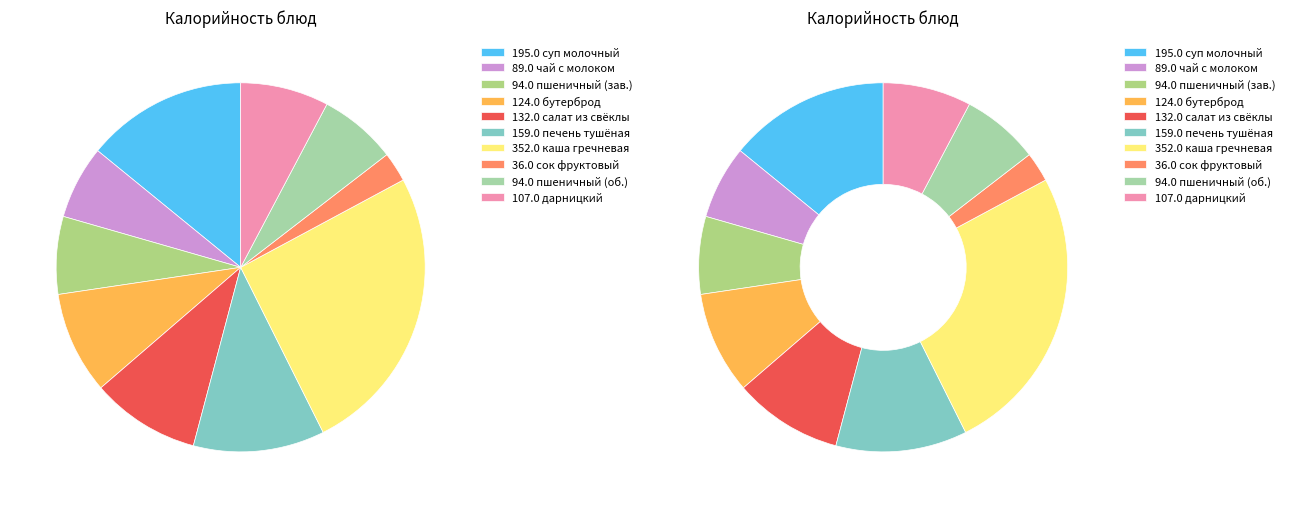

Which slice is the smallest?

сок фруктовый